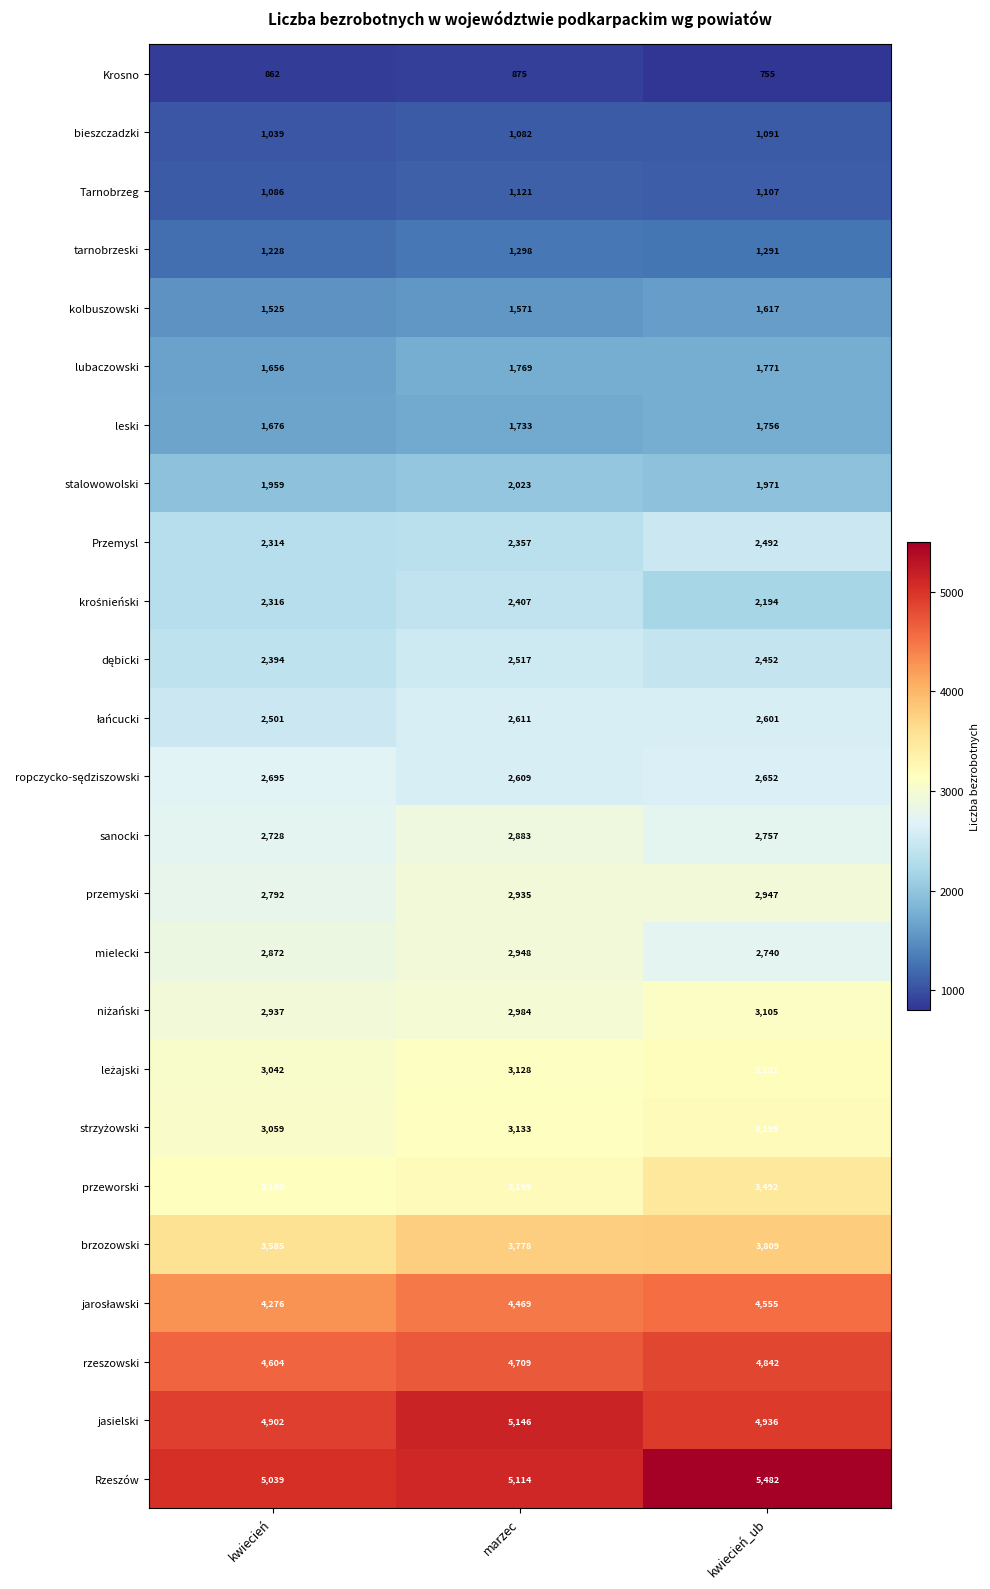

What is the approximate value of kolbuszowski at kwiecień, to the nearest 5?

1525